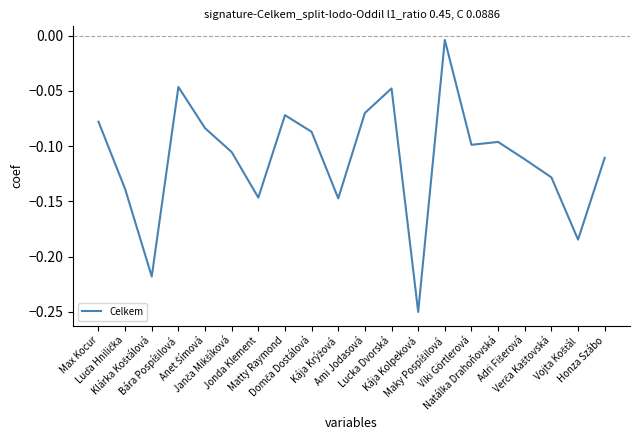

Does the chart display data point markers on the line(s)?

No